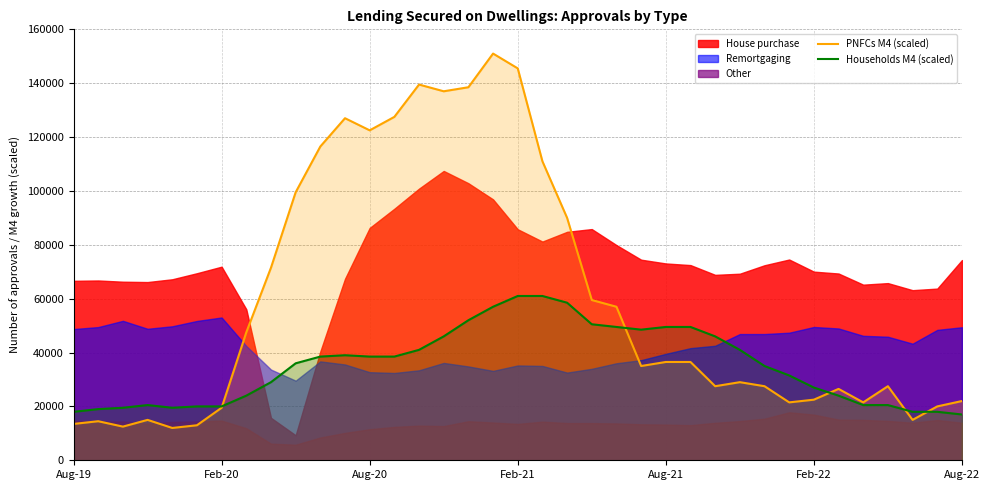

What is the sum of the Households M4 (scaled) values at 31 and 10?

62500